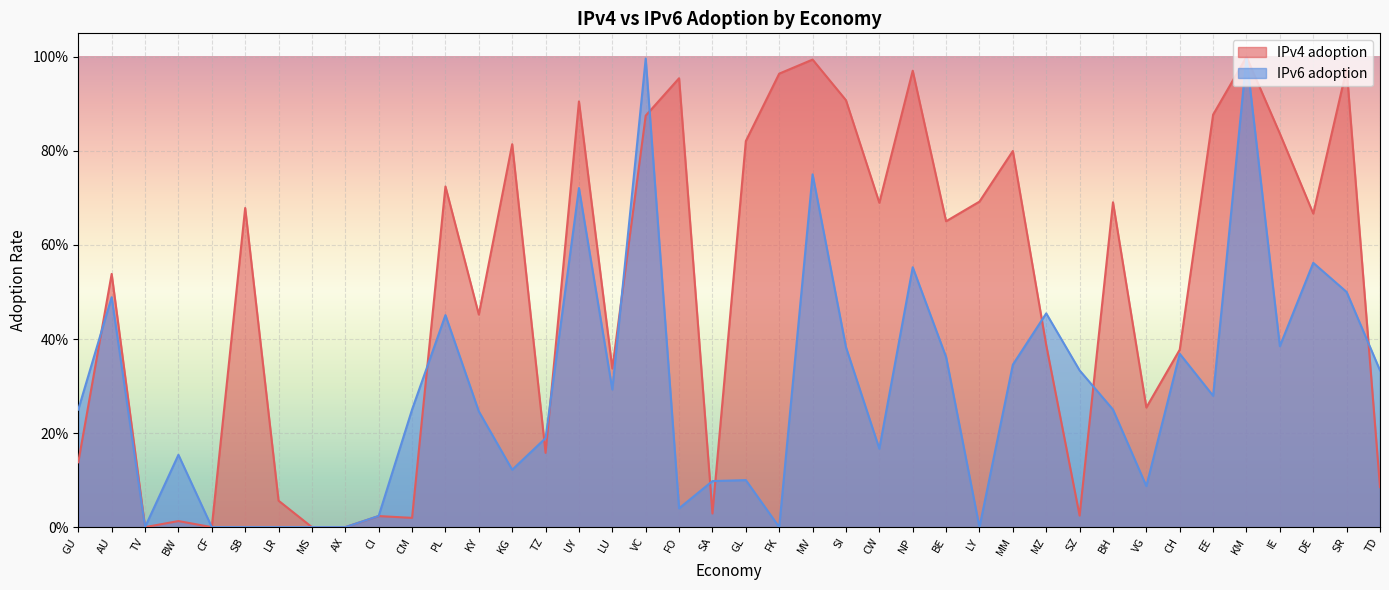

Which series ends up on top after the final intersection of IPv4 adoption and IPv6 adoption?

IPv6 adoption